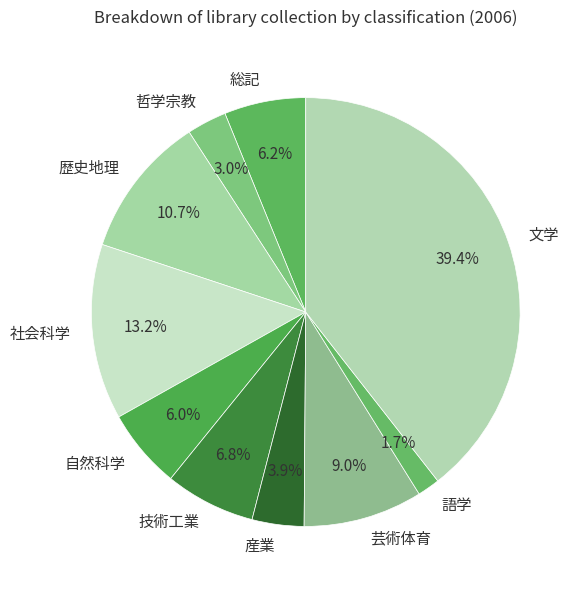

What is the smallest slice in the pie chart?

語学